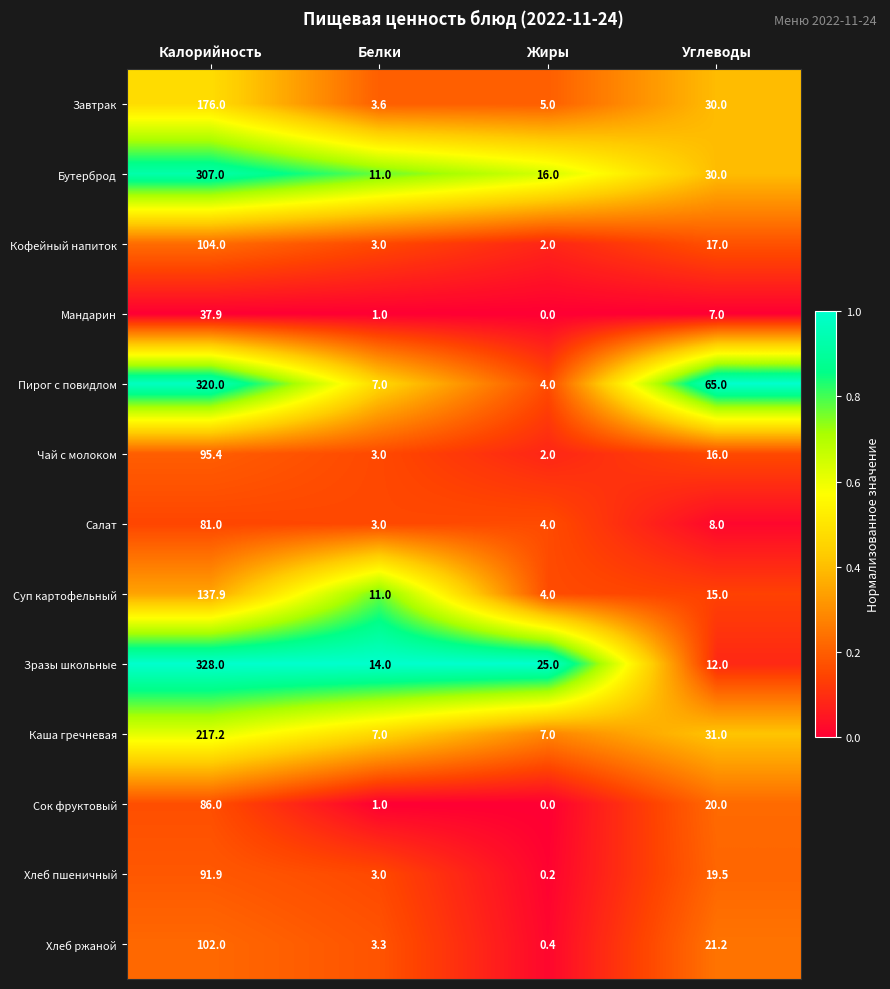

What is the sum of the Хлеб пшеничный values at Жиры and Белки?

3.2